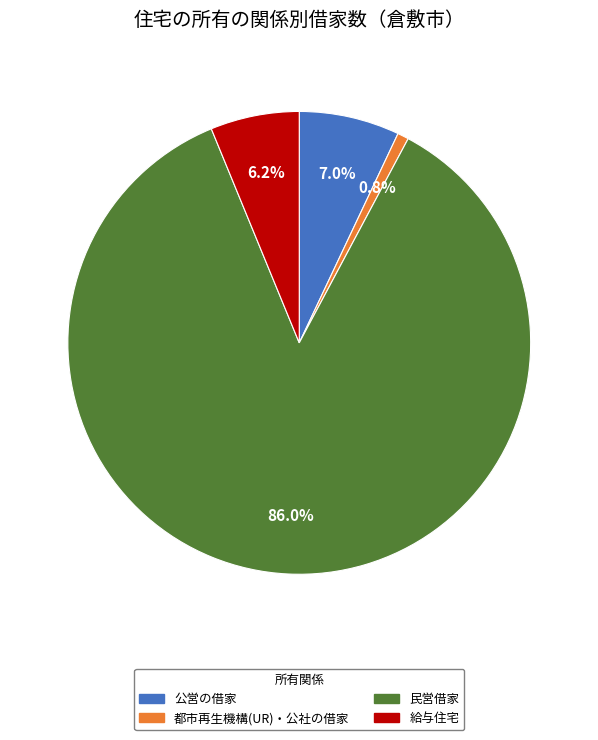

To the nearest percent, what is the difference between the 民営借家 and 公営の借家 slice percentages?

79%